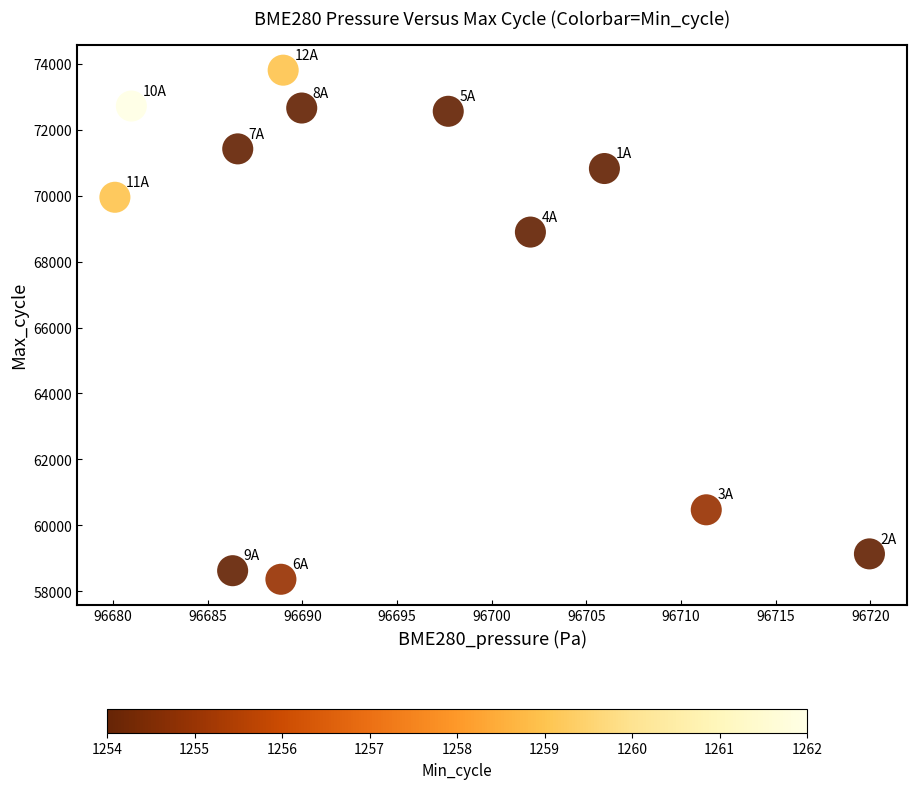

What Y value in the scatter plot is closest to 66086?

68896